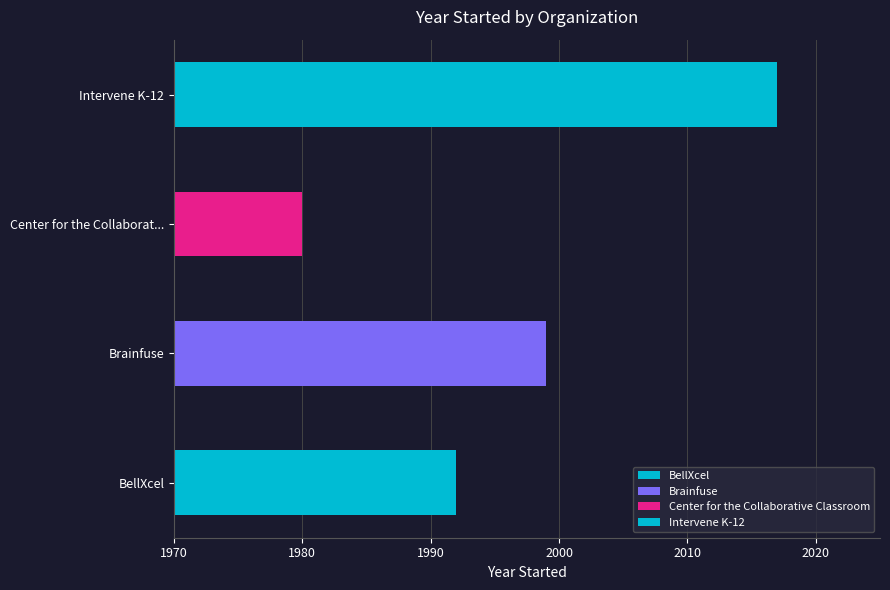

The value at Brainfuse is 1999. True or false?

True